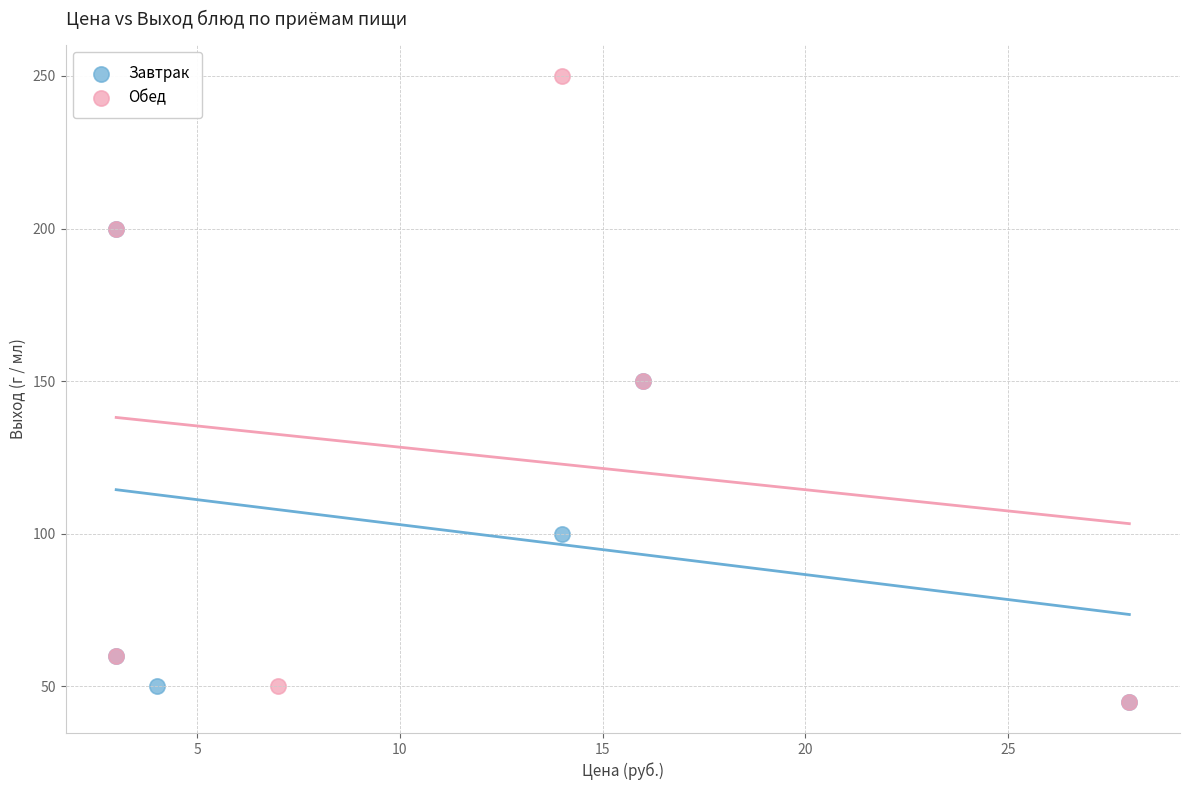

Which series contains the highest Y value?

Обед